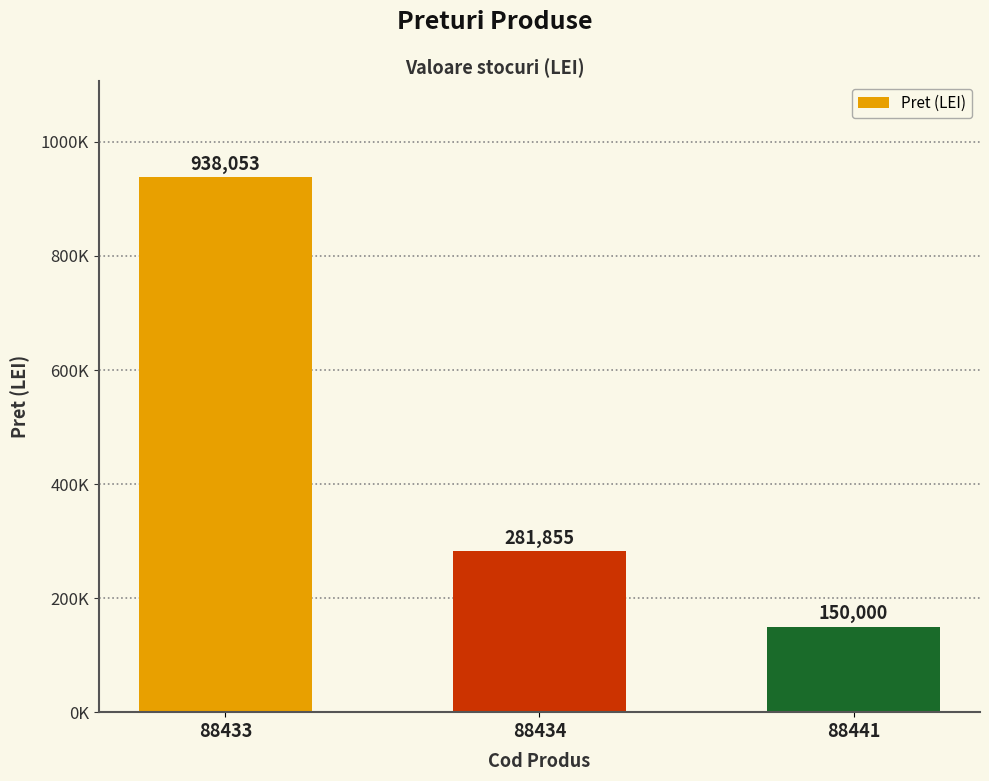

What is the difference between the maximum and minimum values?

788053.2